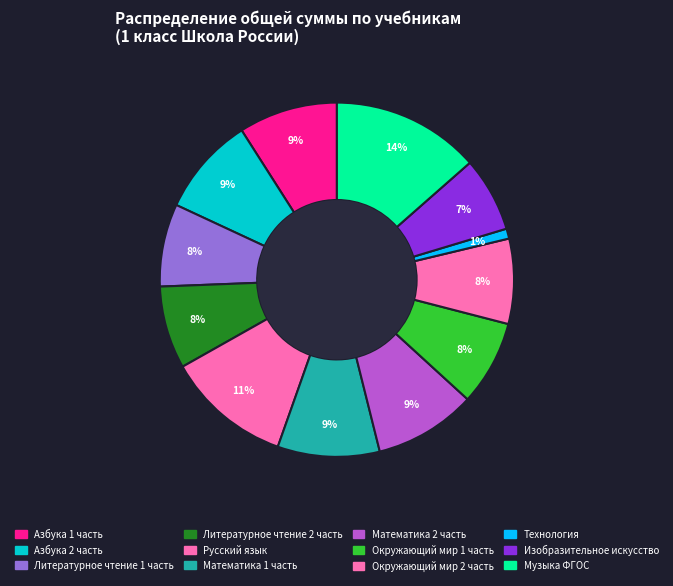

Is it true that Литературное чтение 1 часть is 8% of the pie?

True